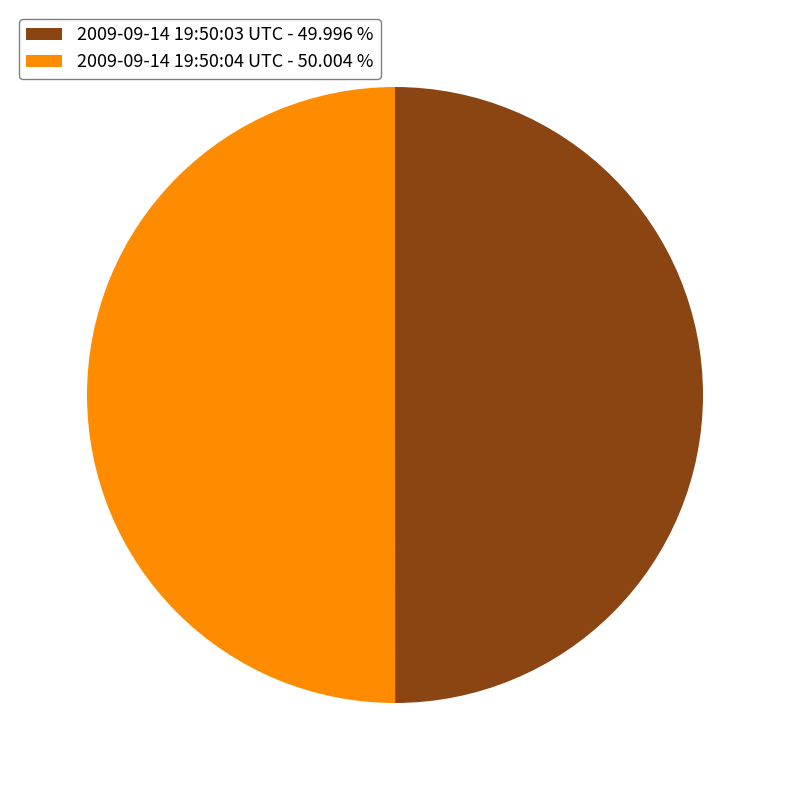

What is the ratio of the value at 2009-09-14 19:50:03 UTC - 49.996 % to the value at 2009-09-14 19:50:04 UTC - 50.004 %?

1.0